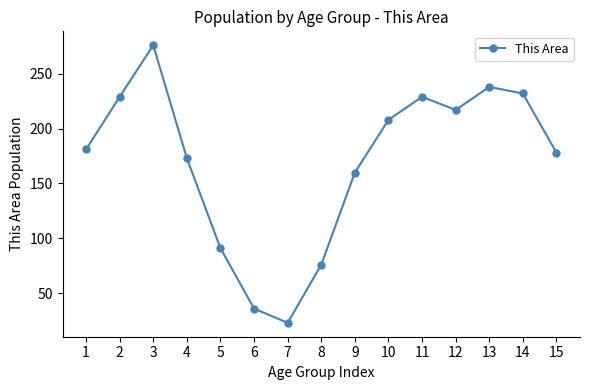

Which category has the highest value across all series?

3